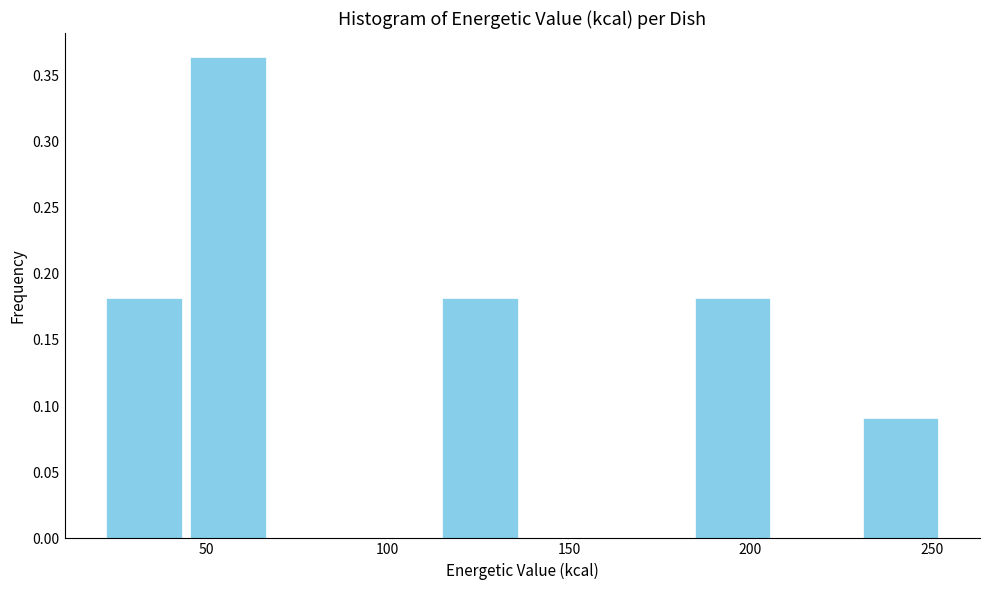

How tall is the bar that spans 45 to 70 on the x-axis? Neither the bar edges nor the heights are printed on the chart, so give them approximately, as read against the axes.

0.365